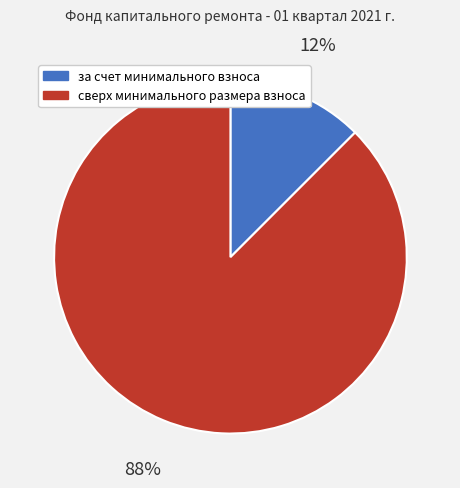

True or false: сверх минимального размера взноса accounts for 98% of the total.

False